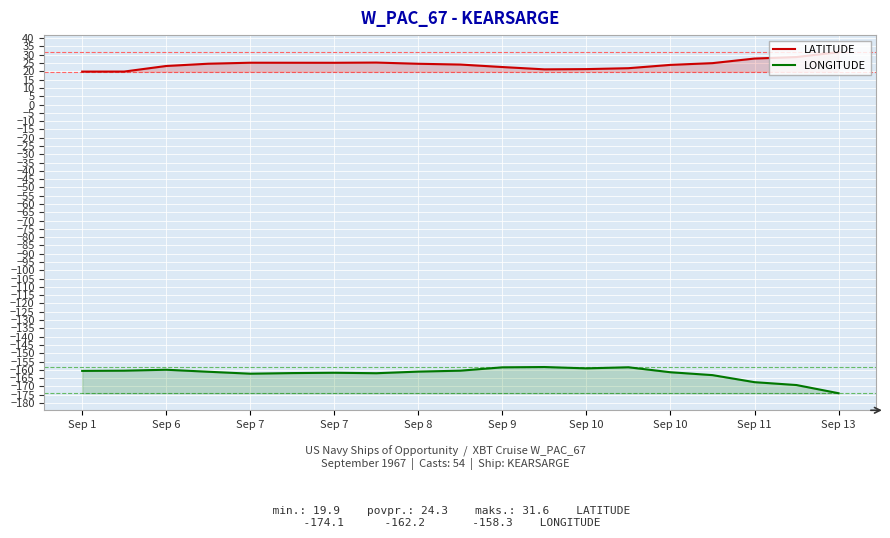

Reading left to right, transcribe all the data shown in this chart.

LATITUDE: 19.9	19.9	23.2	24.6	25.2	25.2	25.2	25.3	24.6	24.1	22.6	21.2	21.4	21.9	23.9	24.9	27.7	28.6	31.6
LONGITUDE: -160.7	-160.5	-159.9	-161.2	-162.3	-162.0	-161.8	-162.1	-161.1	-160.5	-158.5	-158.3	-159.1	-158.5	-161.5	-163.2	-167.4	-169.2	-174.1